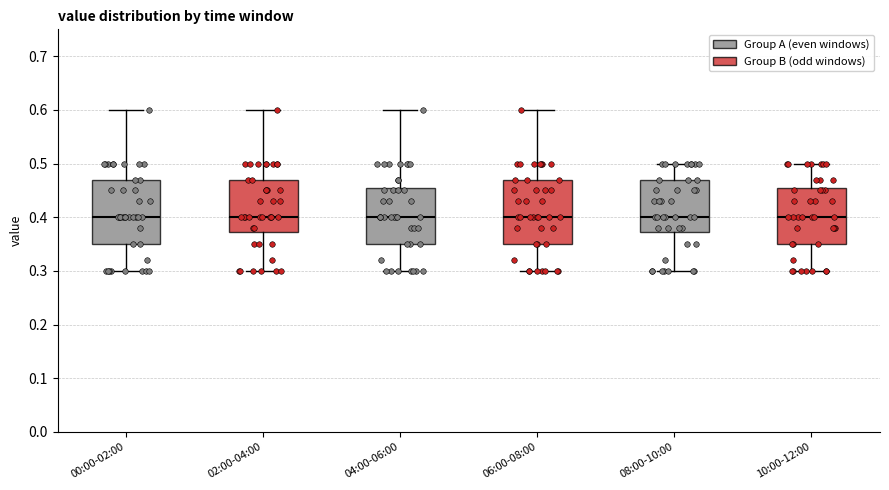

Where does the median line of the box for 10:00-12:00 sit on the y-axis? The values are not printed on the chart, so give them approximately, as read against the axis.

0.40